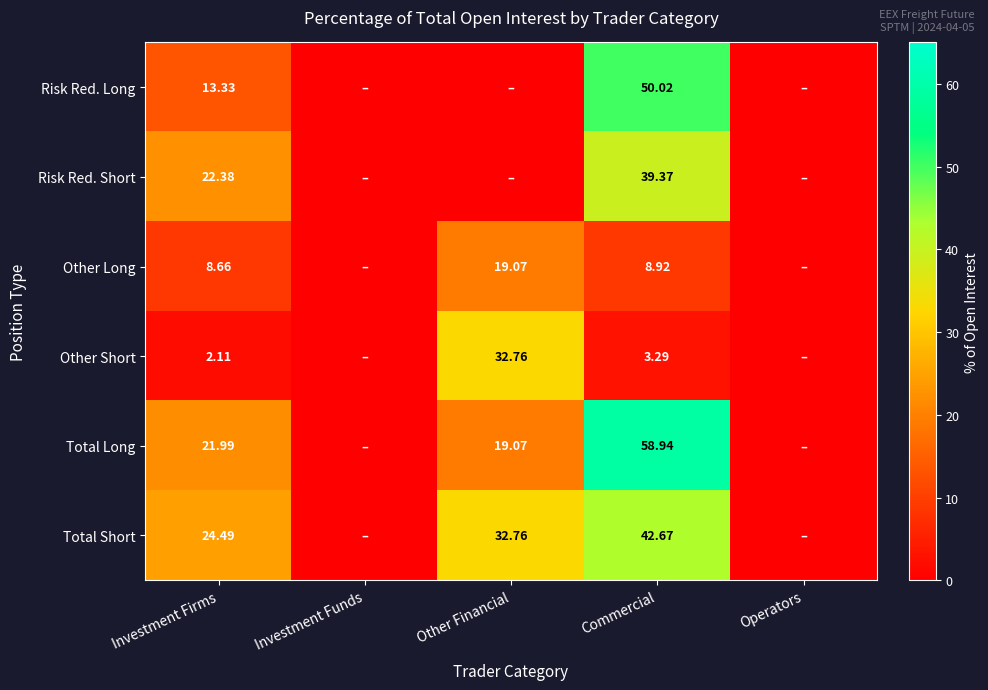

At Investment Firms, list the series in order from largest to smallest.

Total Short, Risk Red. Short, Total Long, Risk Red. Long, Other Long, Other Short